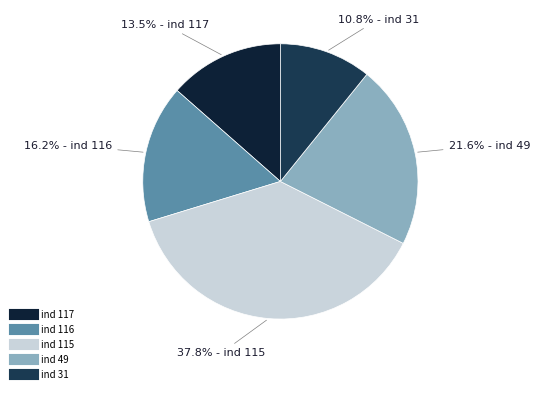

Count the number of slices in the pie.

5